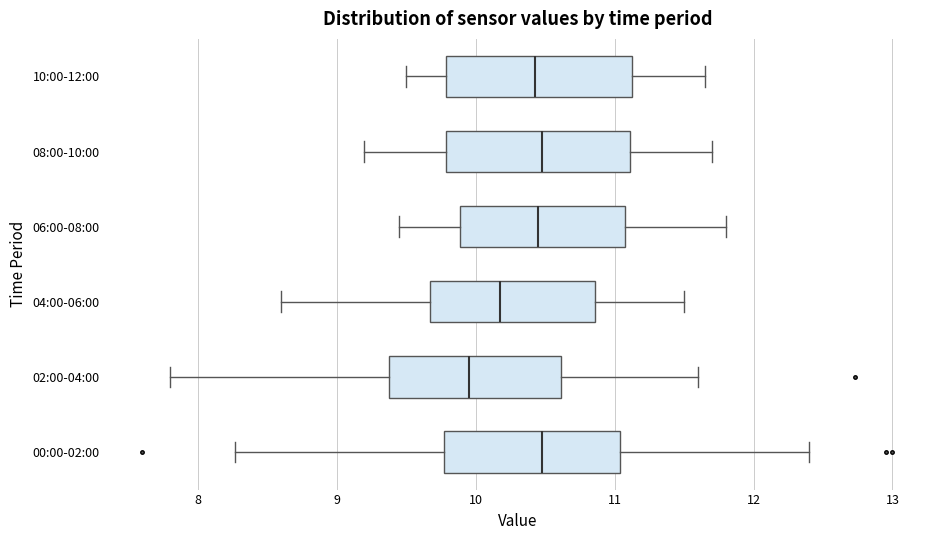

Reading bottom to top, read every box against the x-axis: the position of its median line, the range the box covers, and the ends of its whiskers. The values are not printed on the chart, so give them approximately, as read against the axis.

00:00-02:00: median 10.5, box 9.8 to 11.0, whiskers 8.3 to 12.4
02:00-04:00: median 10.0, box 9.4 to 10.6, whiskers 7.8 to 11.6
04:00-06:00: median 10.2, box 9.7 to 10.9, whiskers 8.6 to 11.5
06:00-08:00: median 10.5, box 9.9 to 11.1, whiskers 9.5 to 11.8
08:00-10:00: median 10.5, box 9.8 to 11.1, whiskers 9.2 to 11.7
10:00-12:00: median 10.4, box 9.8 to 11.1, whiskers 9.5 to 11.7